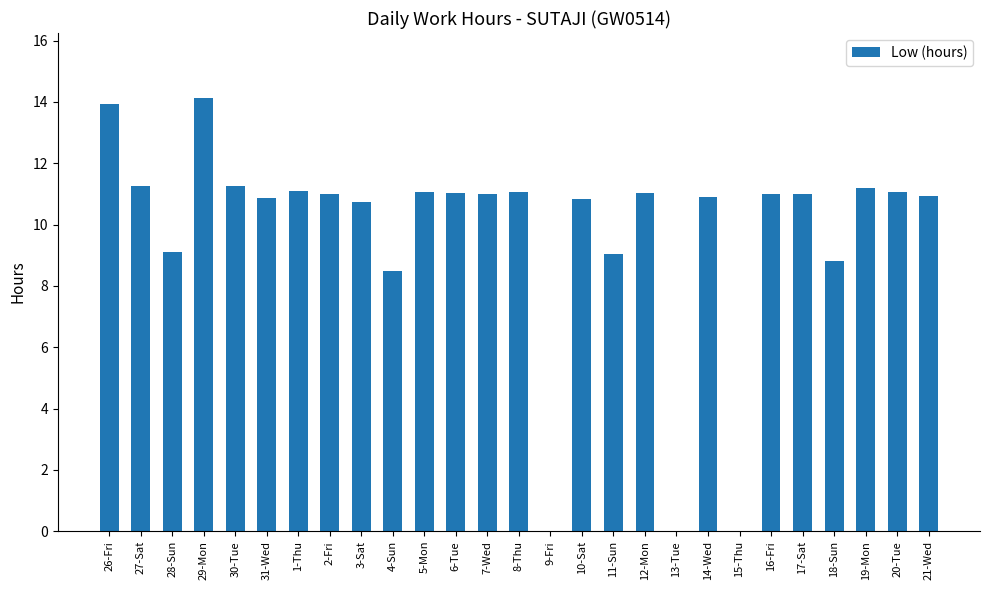

What is the greatest value displayed?

14.1